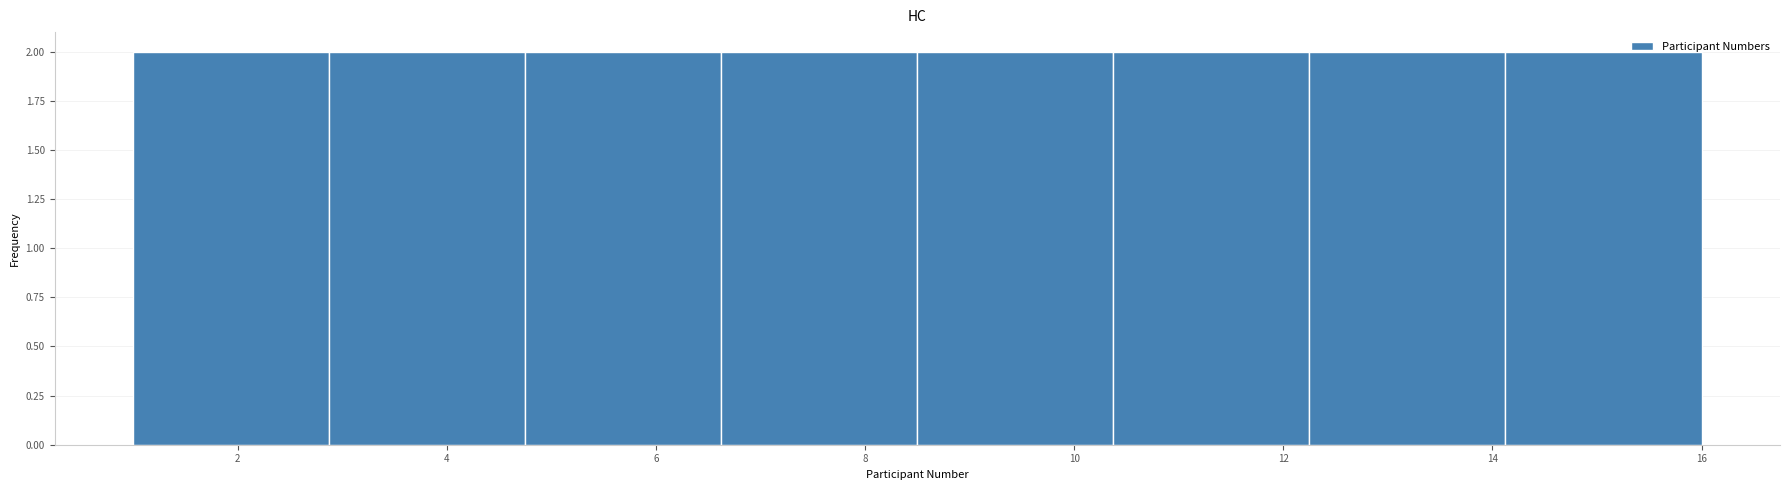

Reading left to right, transcribe this chart: for each bar, give the range it covers on the x-axis and its height. Neither the bar edges nor the heights are printed on the chart, so give them approximately, as read against the axes.

1.0 to 2.8: 2
2.8 to 4.8: 2
4.8 to 6.6: 2
6.6 to 8.6: 2
8.6 to 10.4: 2
10.4 to 12.2: 2
12.2 to 14.2: 2
14.2 to 16.0: 2